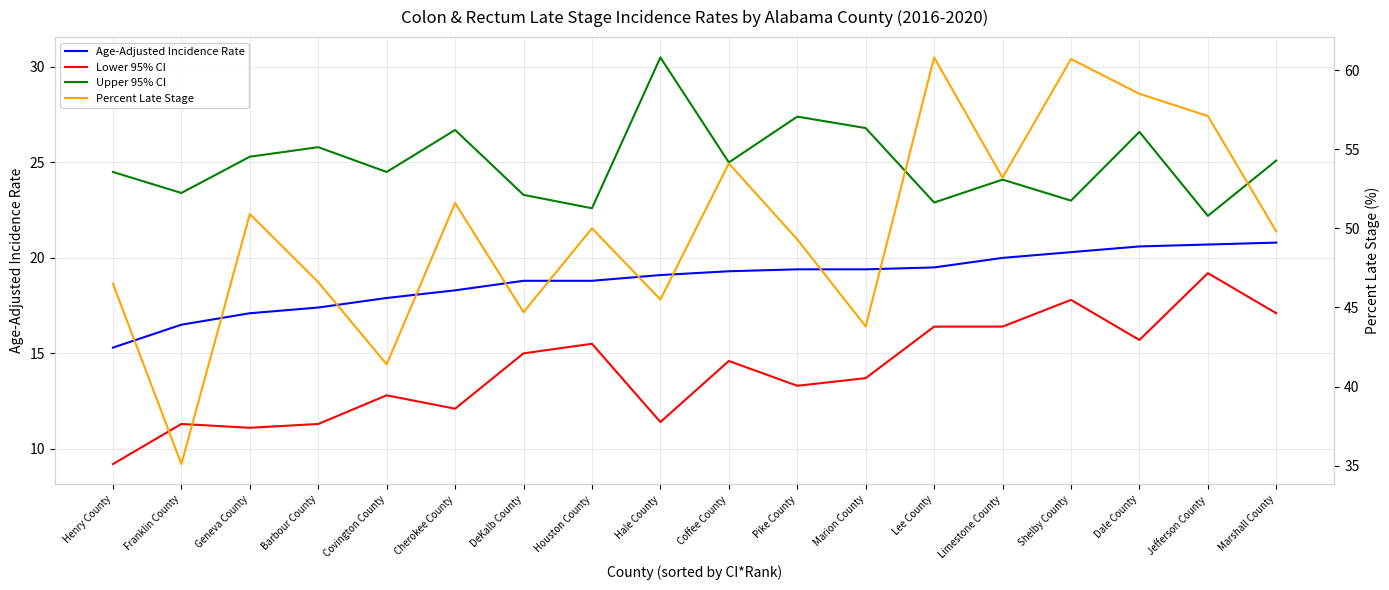

What are all the series names shown in the legend?

Age-Adjusted Incidence Rate, Lower 95% CI, Upper 95% CI, Percent Late Stage